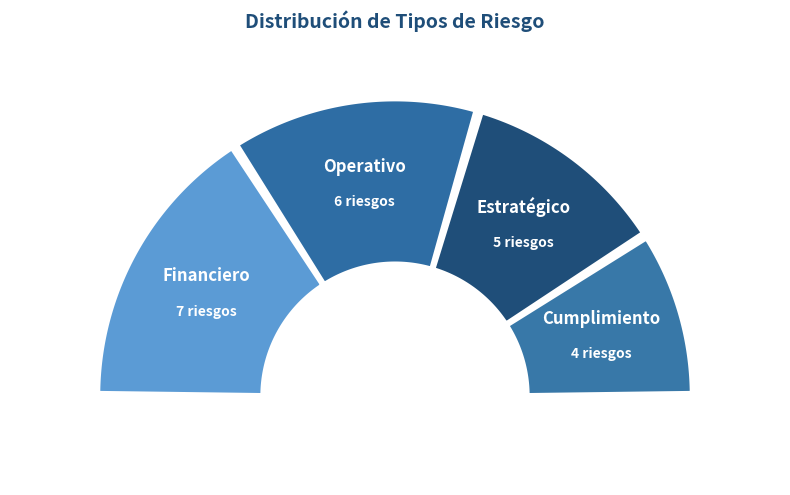

How many slices are in this pie chart?

4